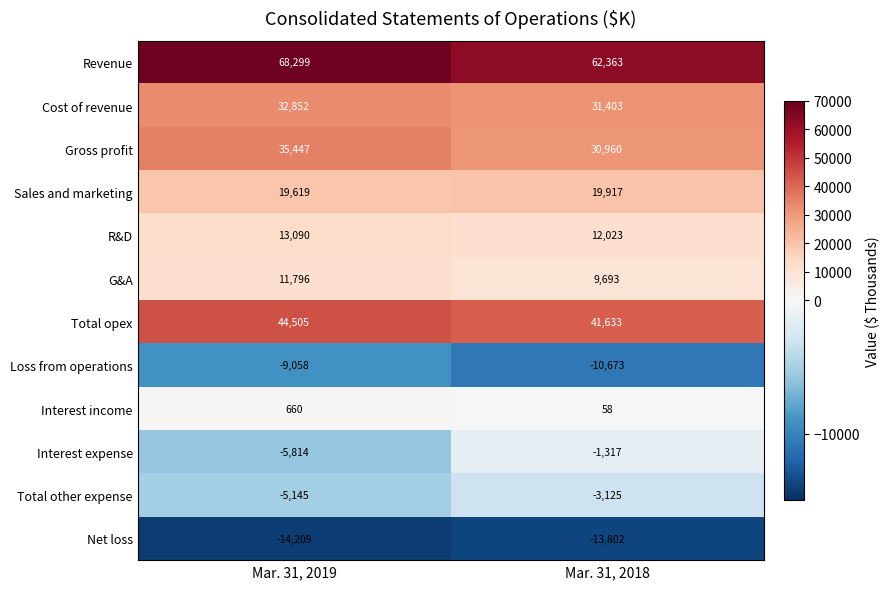

At Mar. 31, 2019, list the series in order from smallest to largest.

Net loss, Loss from operations, Interest expense, Total other expense, Interest income, G&A, R&D, Sales and marketing, Cost of revenue, Gross profit, Total opex, Revenue